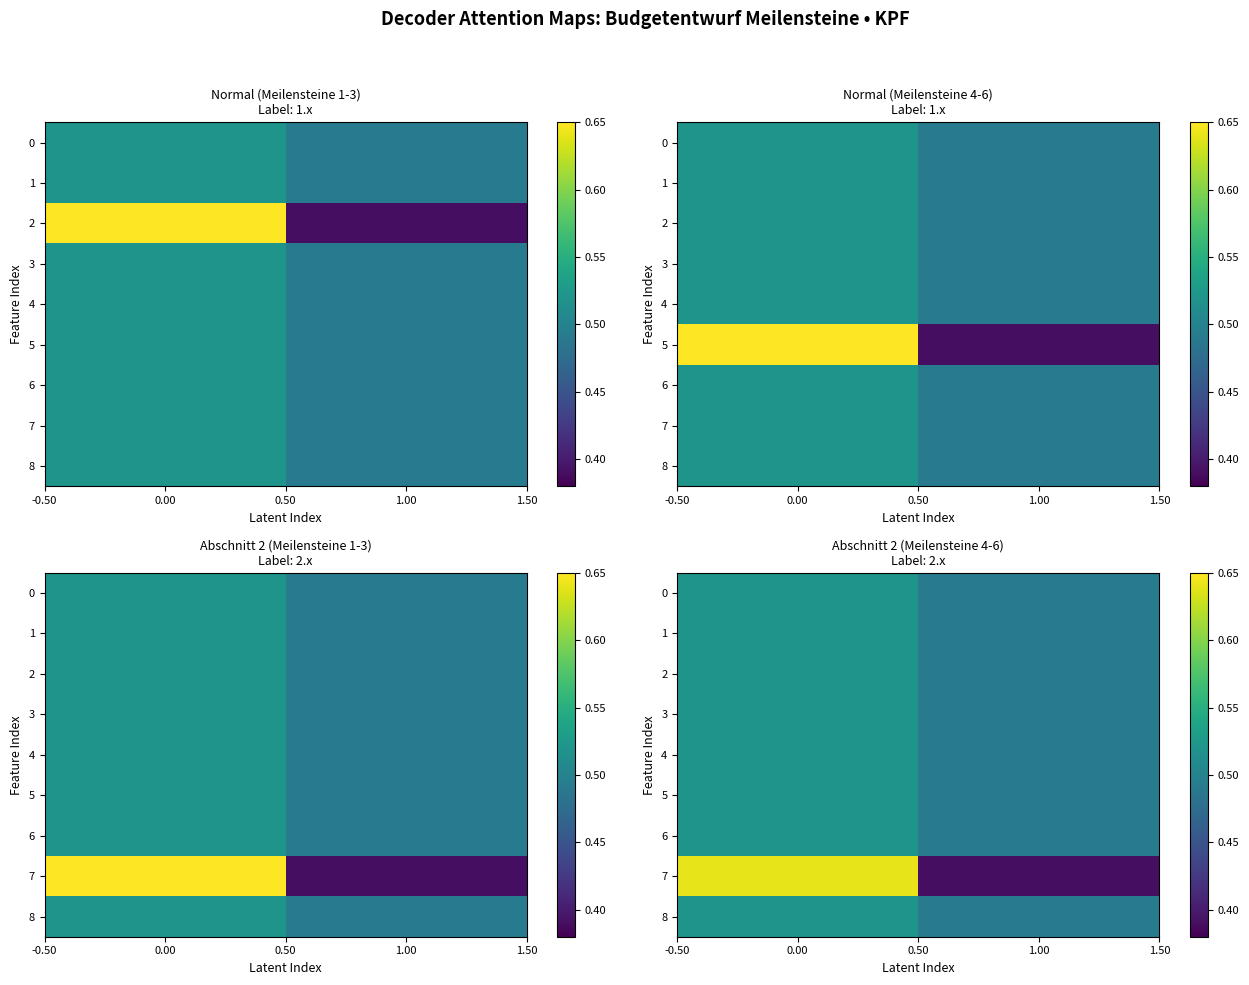

Which series has the largest total across all categories?

7